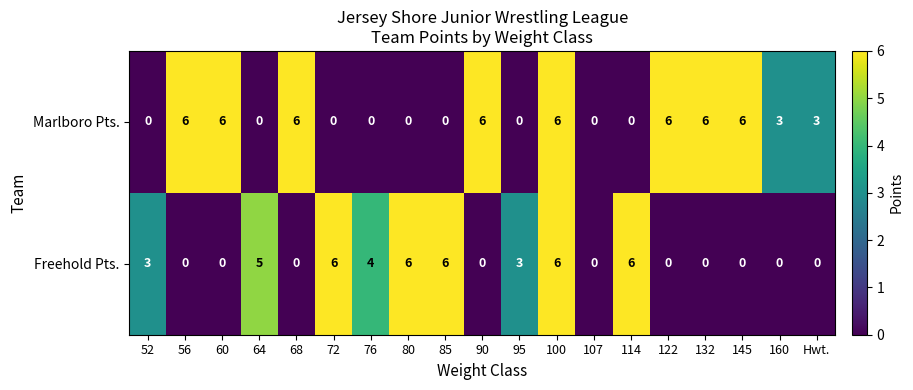

Rank the series at 60 from lowest to highest value.

Freehold Pts., Marlboro Pts.